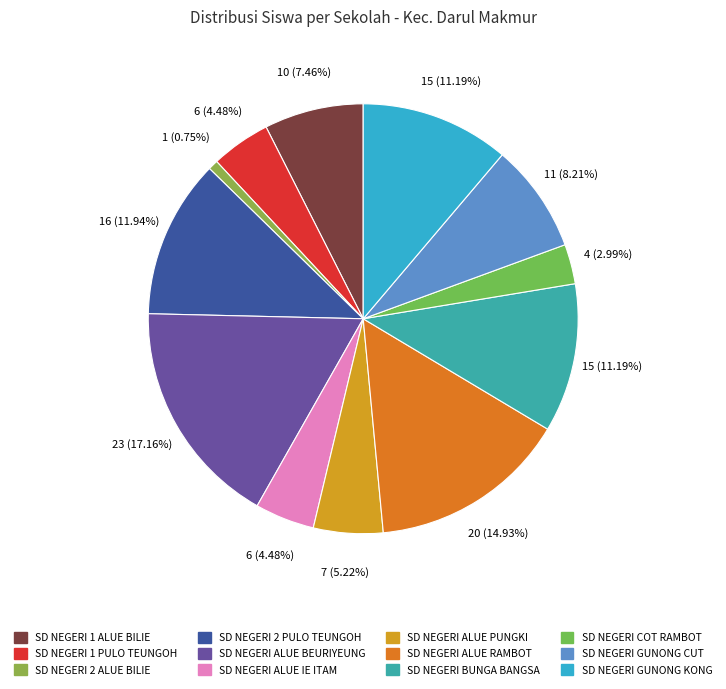

Count the number of slices in the pie.

12